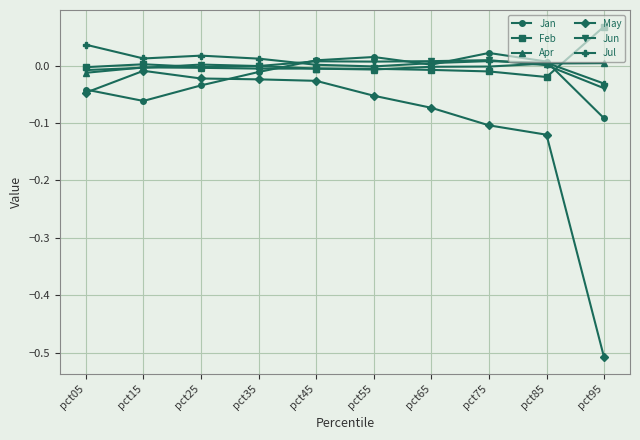

True or false: May has a value of -0.0 at pct05.

True